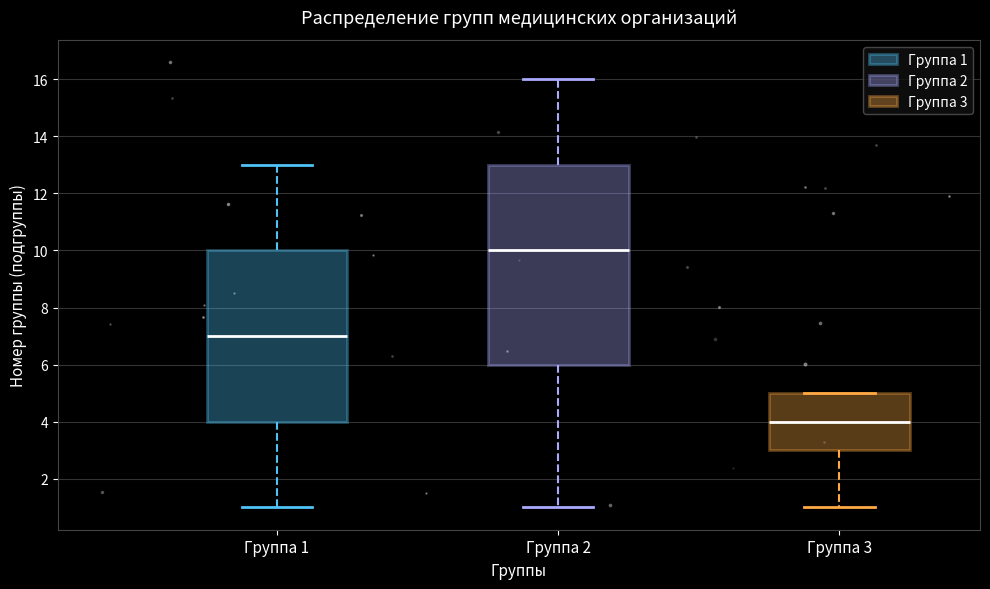

Comparing the boxes themselves (not the whiskers), which one is the tallest?

Группа 2